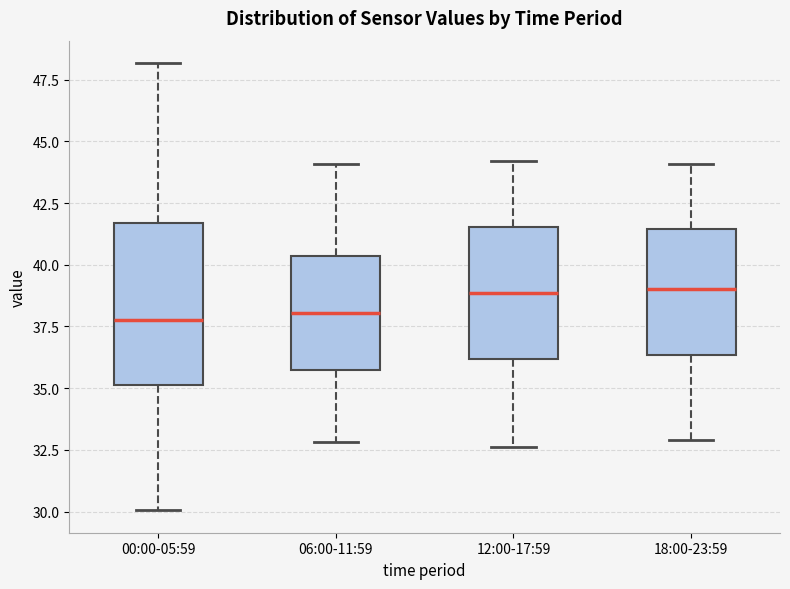

Where does the median line of the box for 12:00-17:59 sit on the y-axis? The values are not printed on the chart, so give them approximately, as read against the axis.

39.0